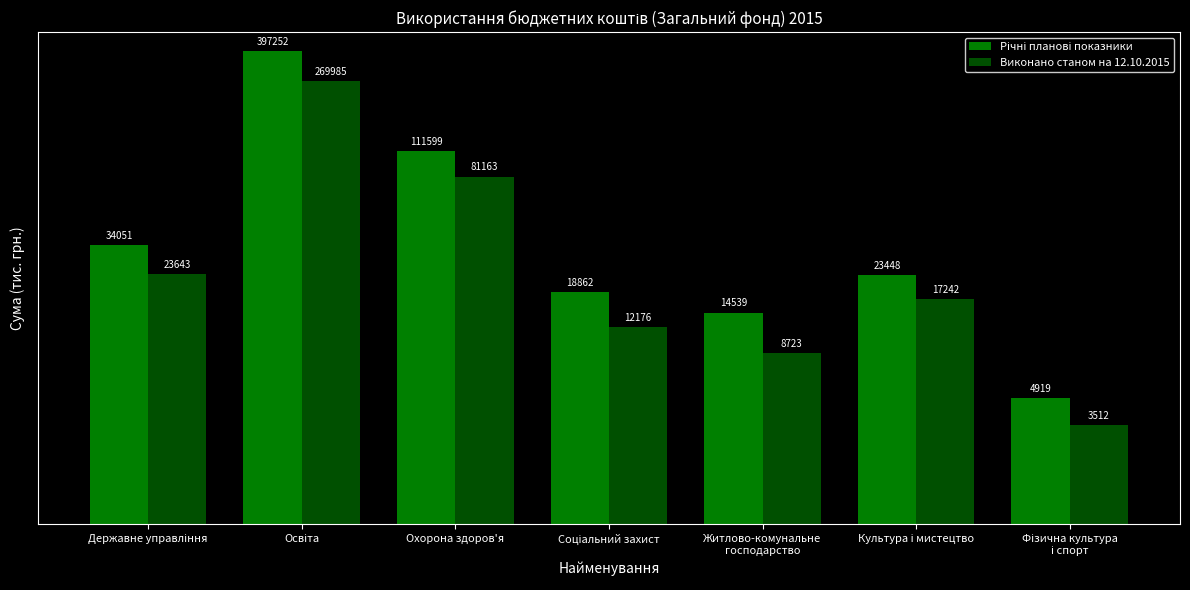

What is the label of the 6th bar from the right?

Освіта